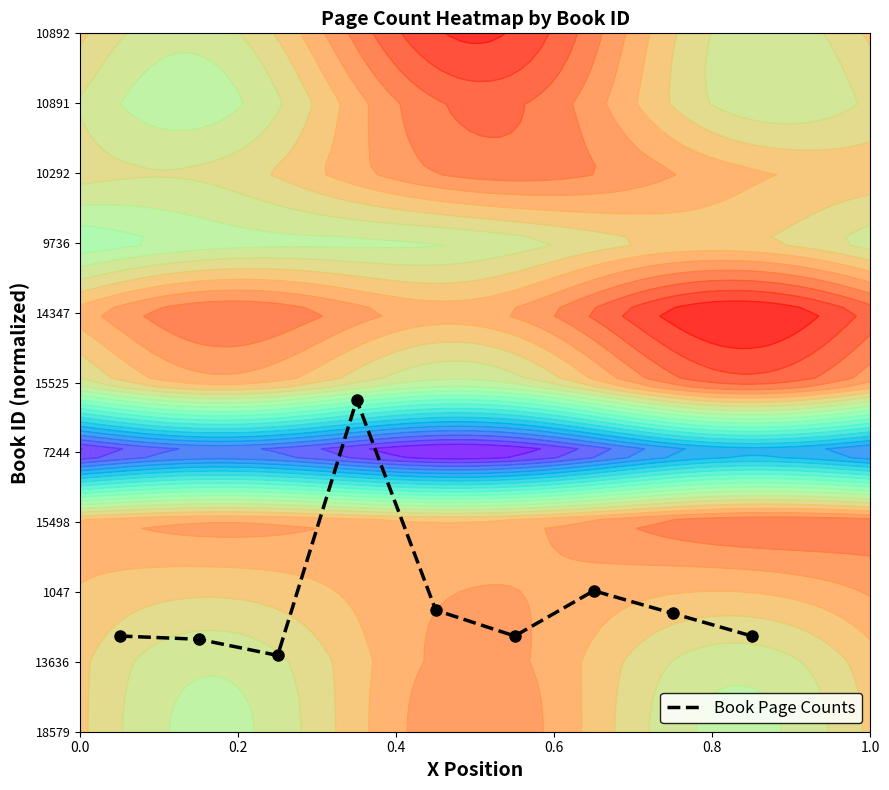

What is the difference between the maximum and minimum values?

0.4